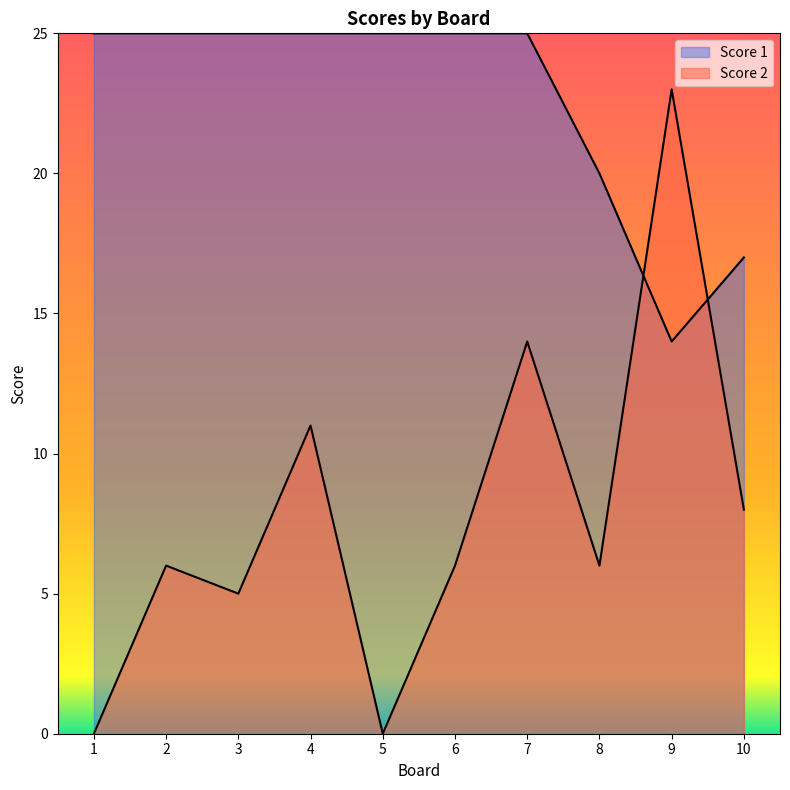

In Score 2, how many points are lower than both neighbors (excluding endpoints)?

3